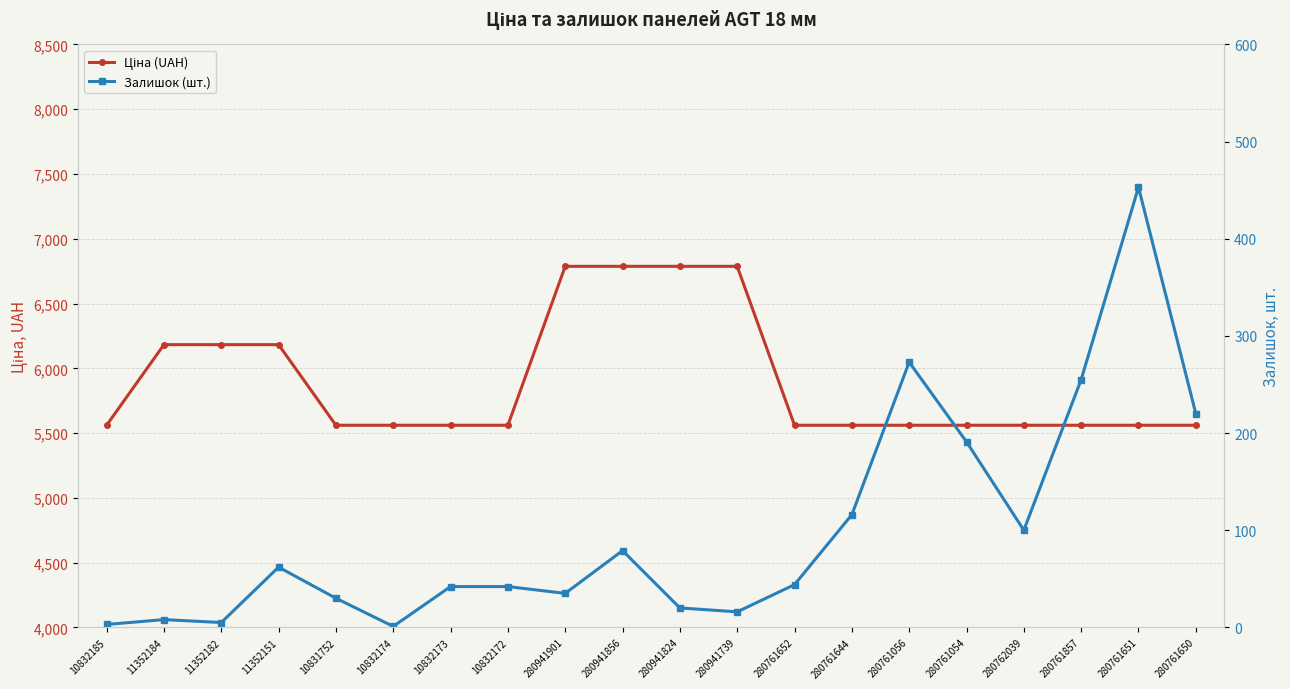

What is the difference between the maximum and minimum values in the Ціна (UAH) series?

1226.8